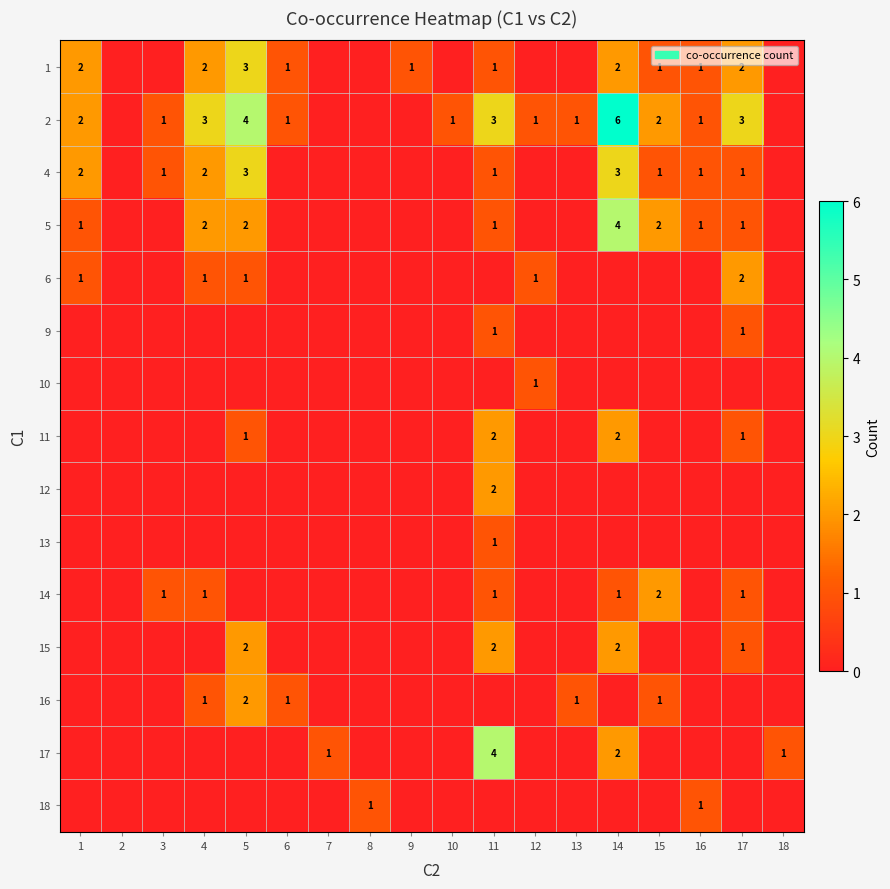

At how many categories does at least one series exceed 4?

1